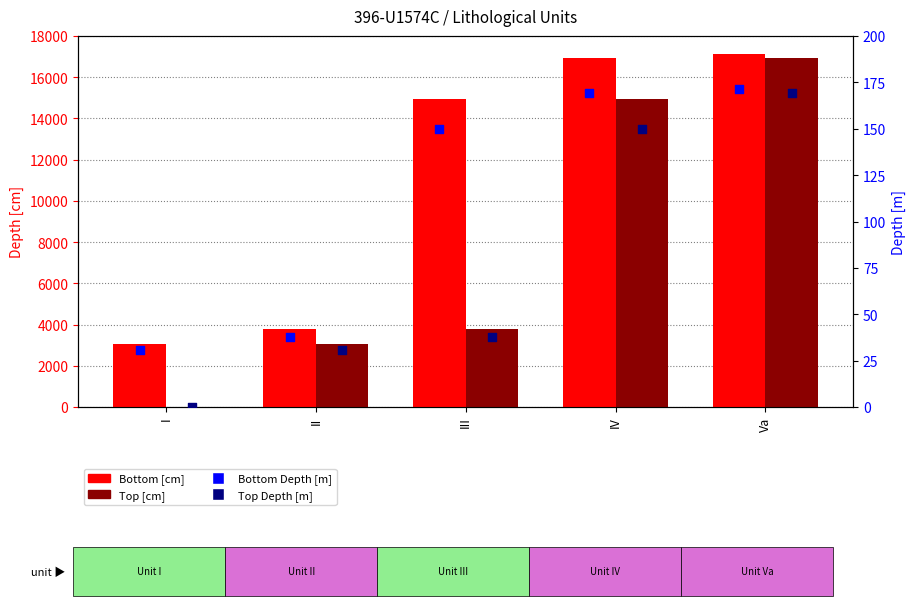

Which series contains the lowest Y value?

Top [cm]